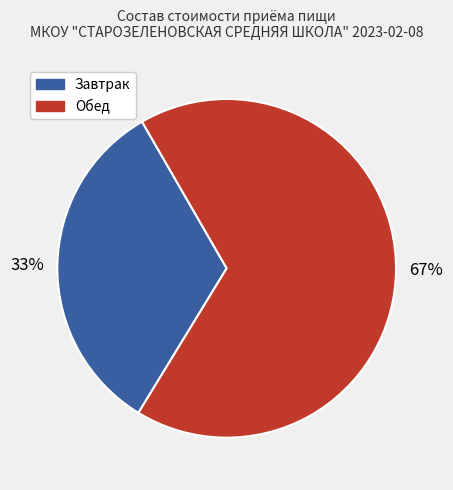

To the nearest percent, what is the average slice percentage?

50%